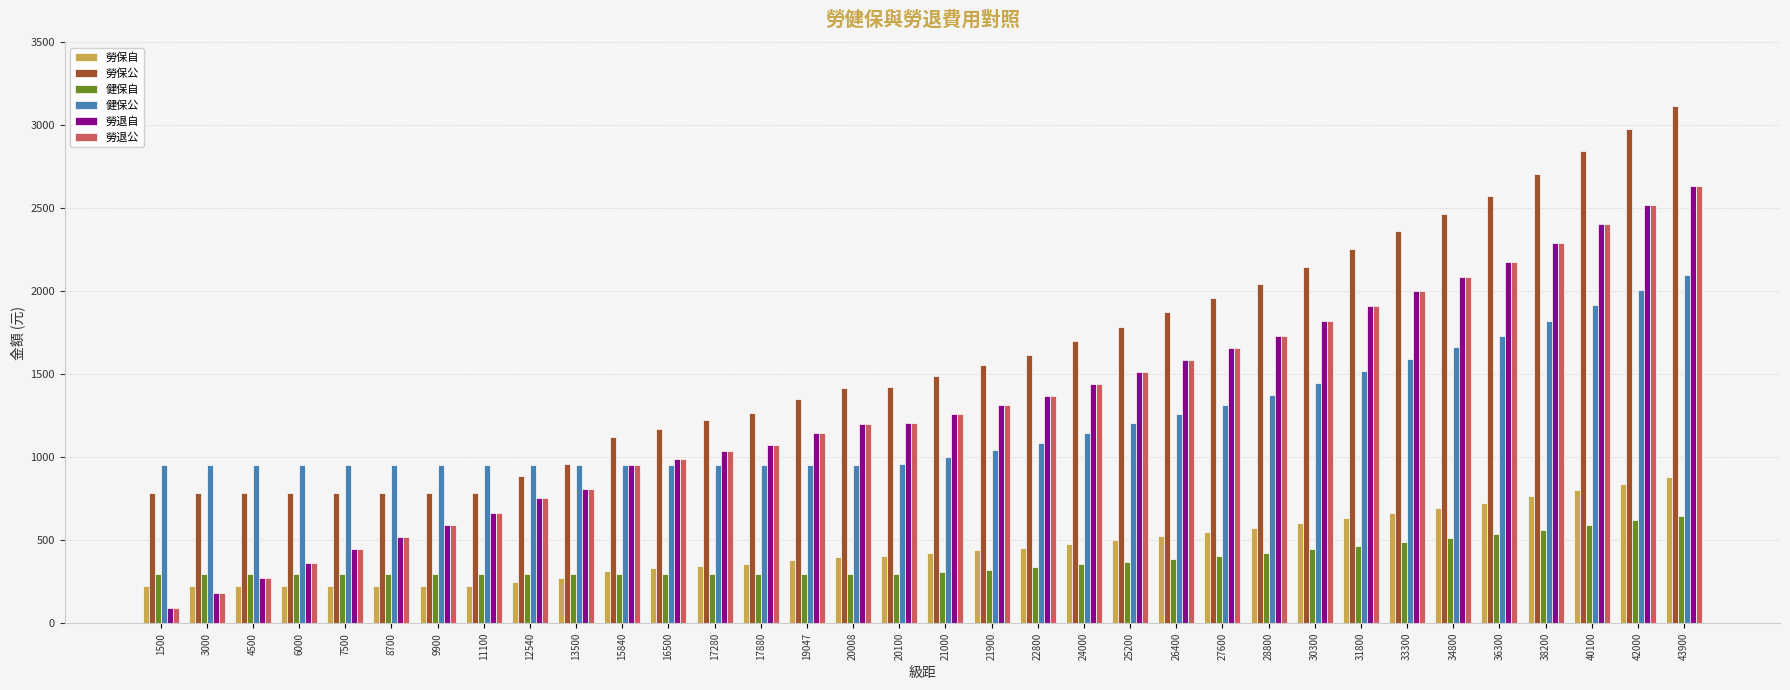

How many distinct data groups are displayed?

6